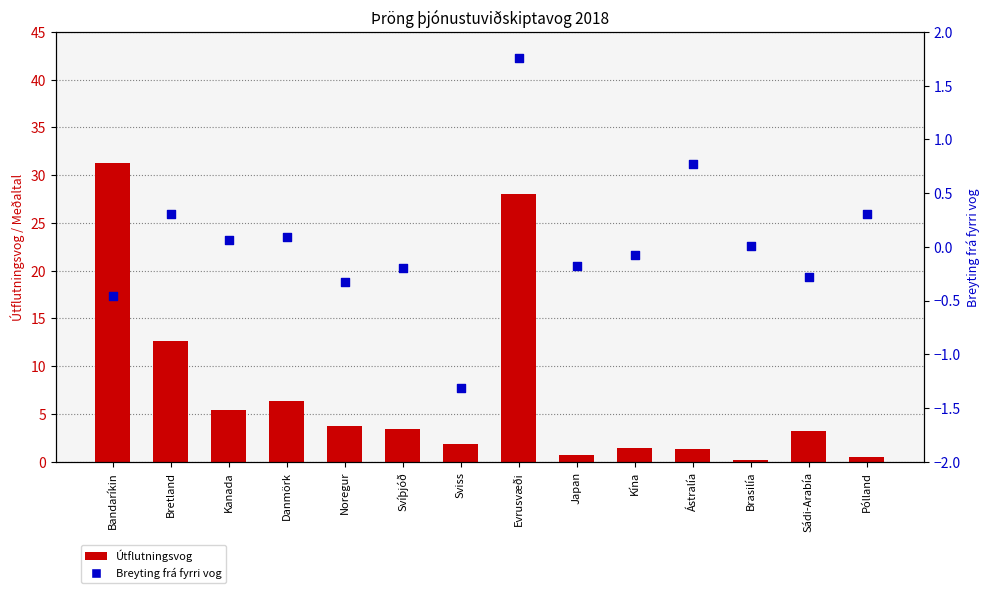

Which series reaches the maximum Y coordinate?

Útflutningsvog